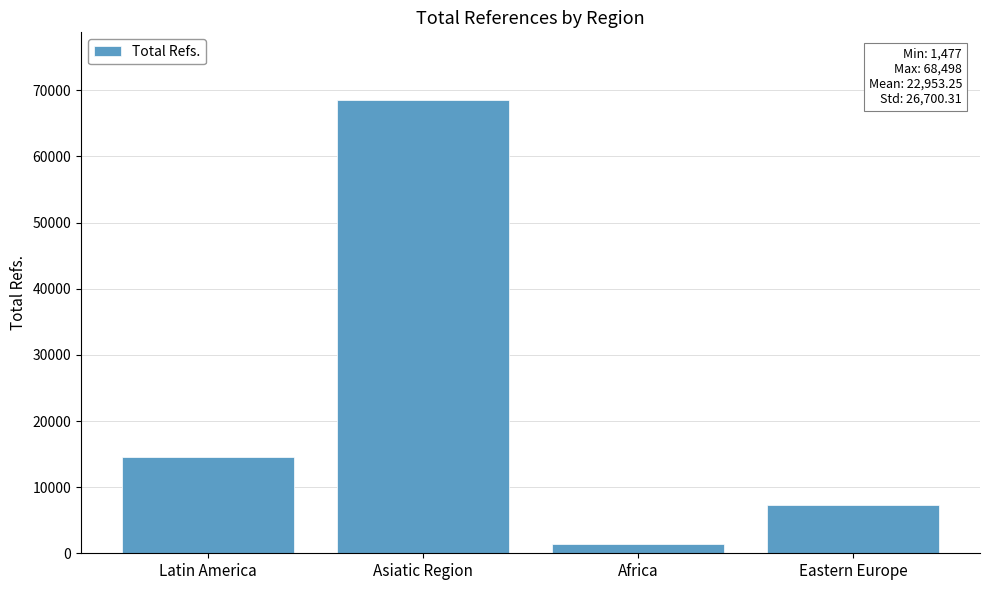

Reading right to left, what are all the values shown in this chart?

Eastern Europe=7284	Africa=1477	Asiatic Region=68498	Latin America=14554